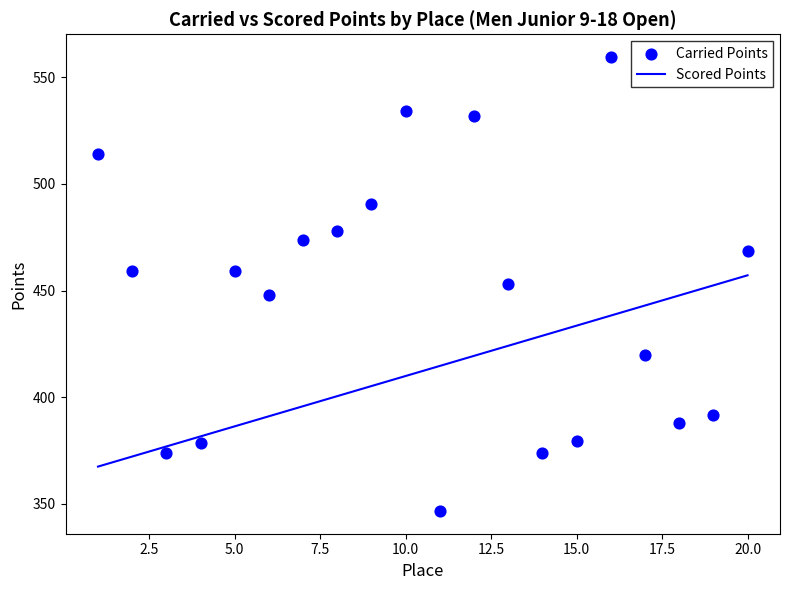

What is the minimum value for Scored Points?

367.5